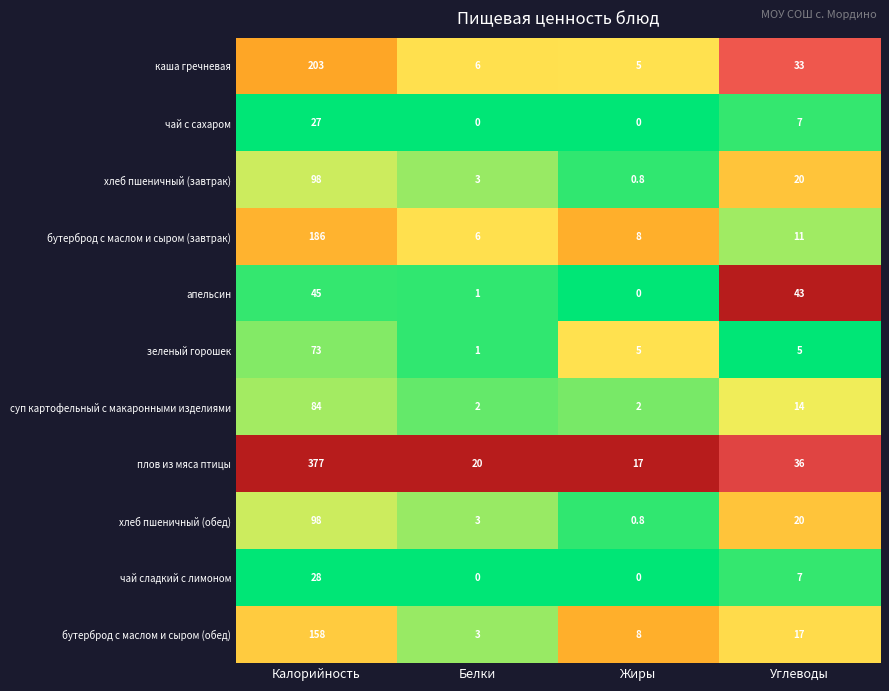

Between Калорийность and Жиры, which series saw the biggest shift?

плов из мяса птицы